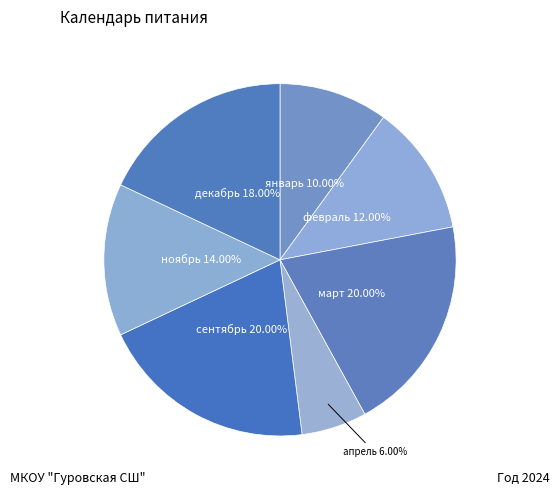

How many slices are in this pie chart?

7